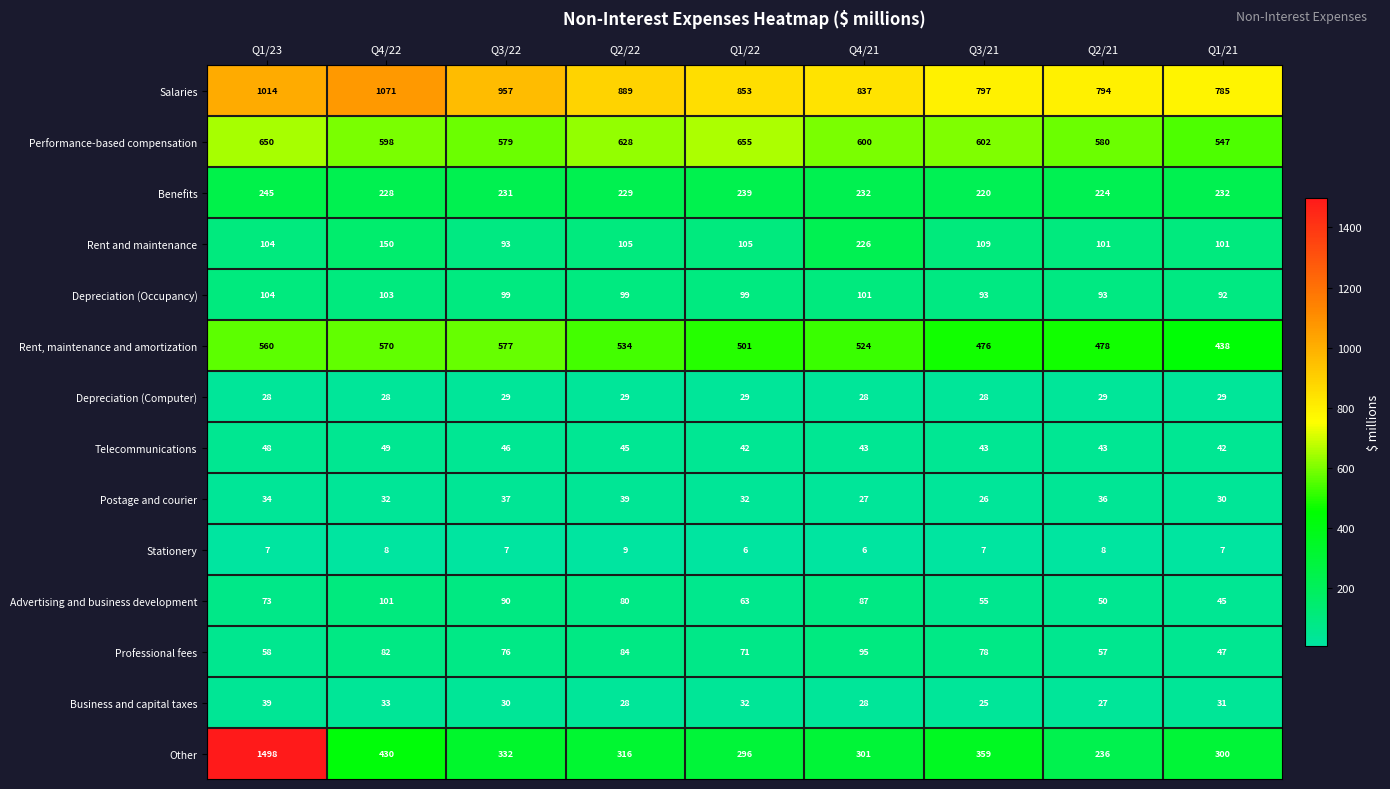

How many values in the Depreciation (Computer) series are below 29?

4